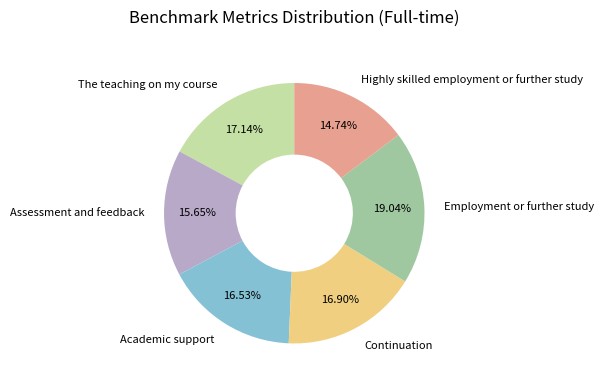

Count the number of slices in the pie.

6